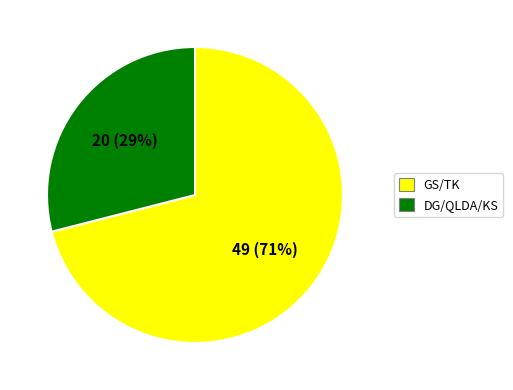

True or false: DG/QLDA/KS accounts for 20% of the total.

False